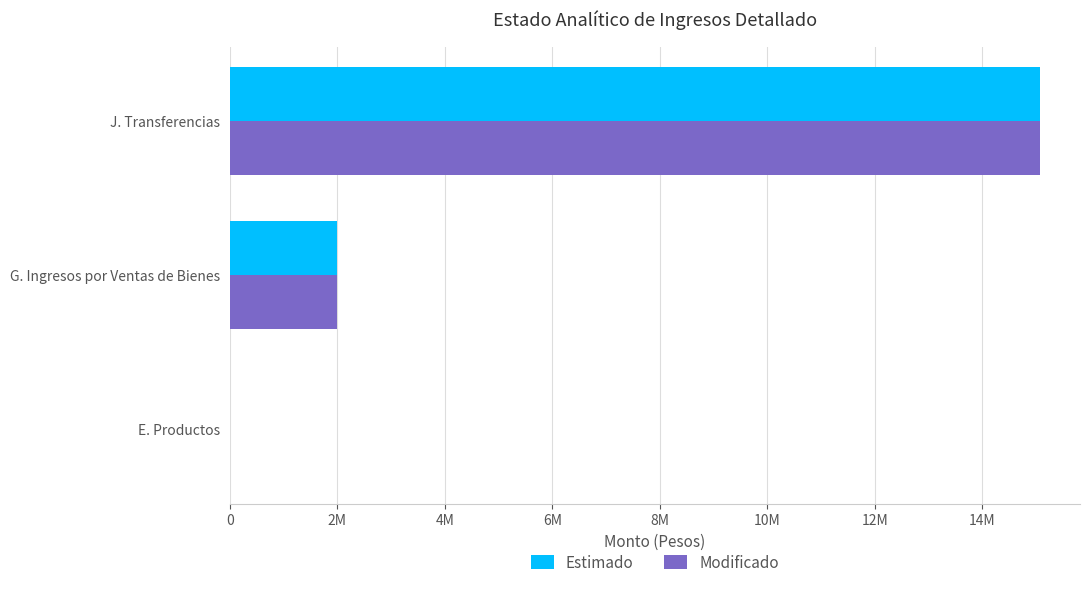

What are all the series names shown in the legend?

Estimado, Modificado